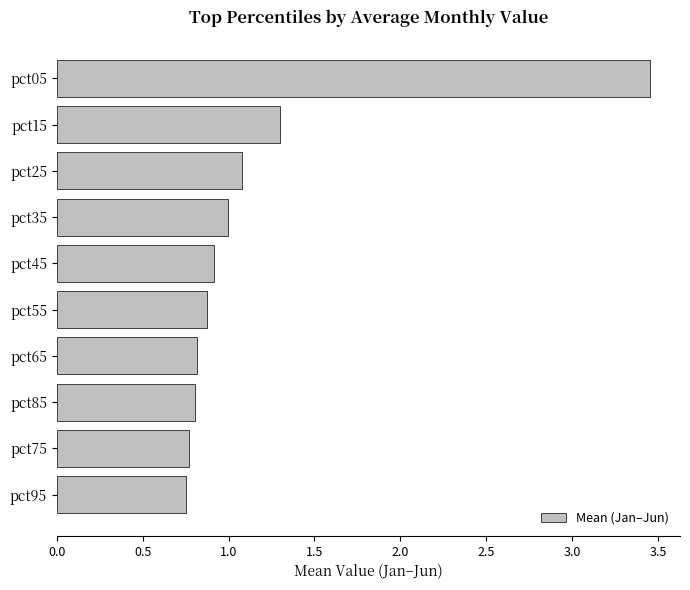

What position from the top is pct05?

1